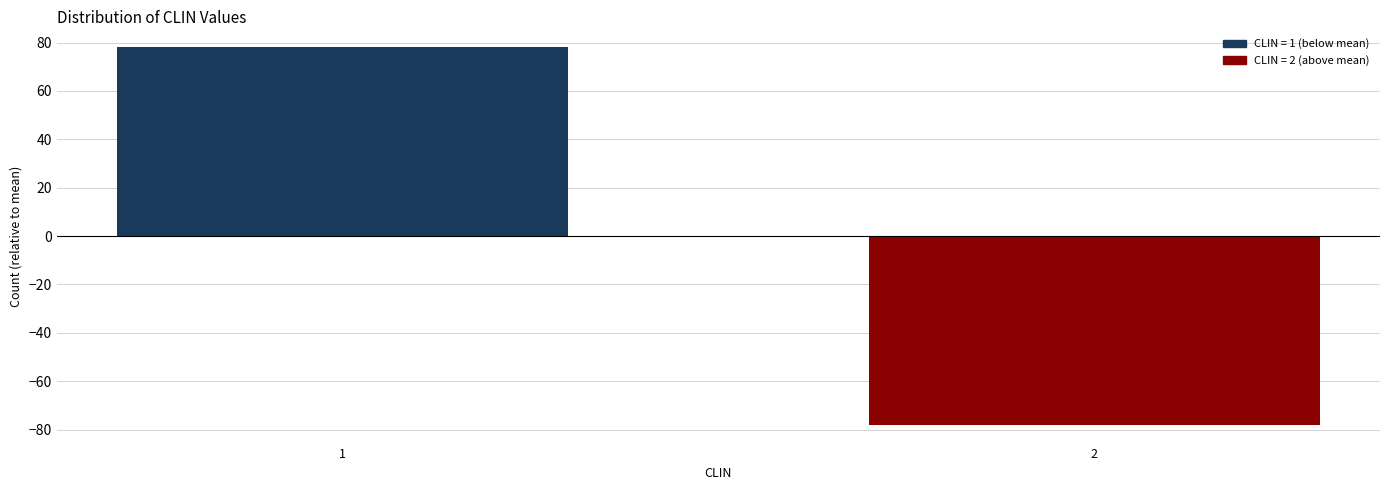

Reading left to right, what are all the values shown in this chart?

1=78	2=-78